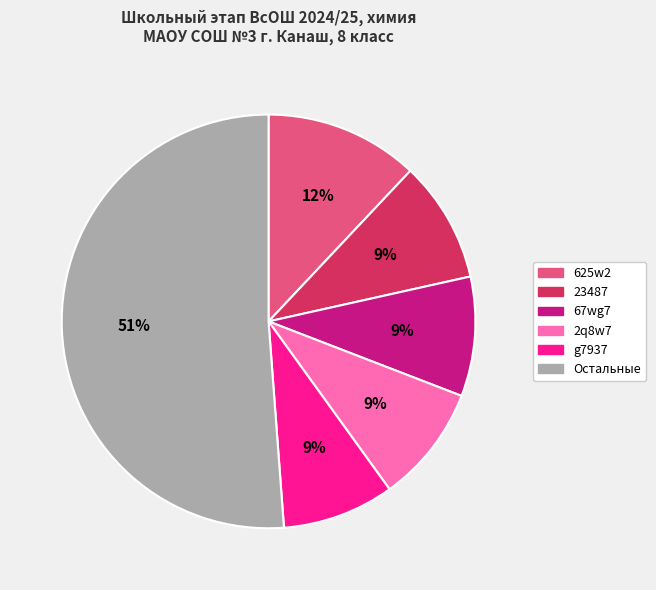

Is the sum of 23487 and g7937 greater than half?

No